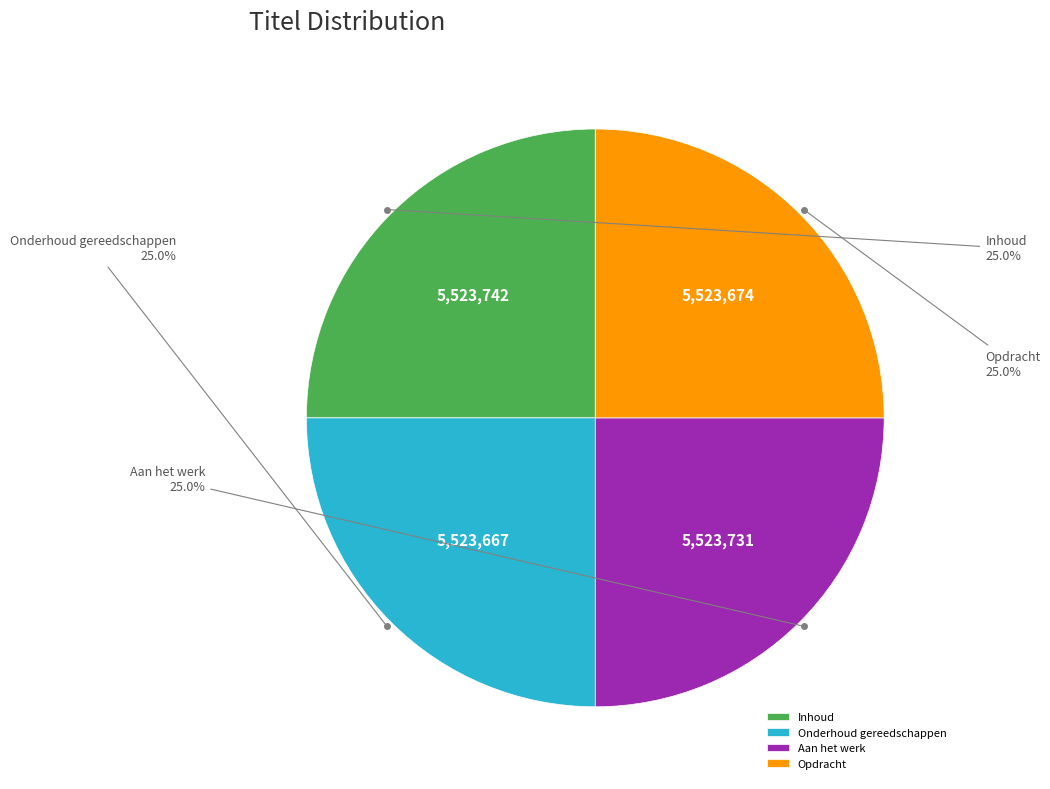

Count the number of slices in the pie.

4